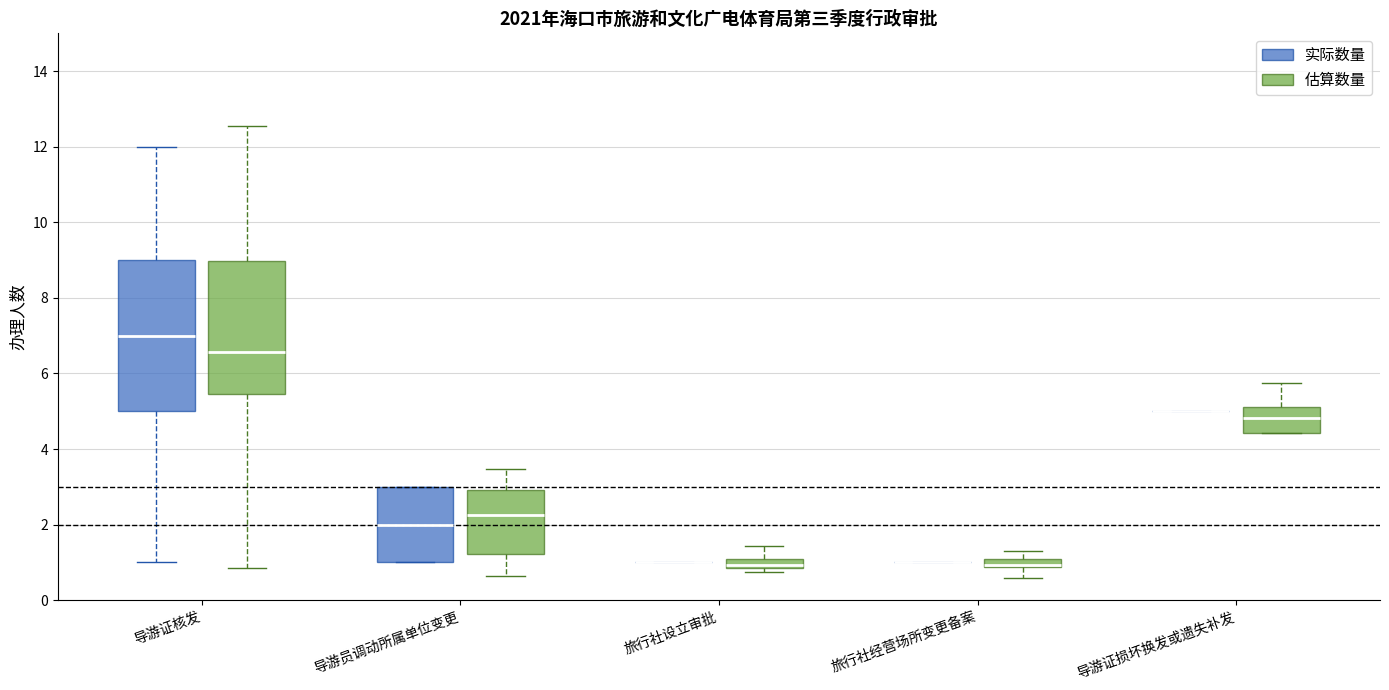

Comparing the boxes themselves (not the whiskers), which one is the tallest?

导游证核发 (实际数量)